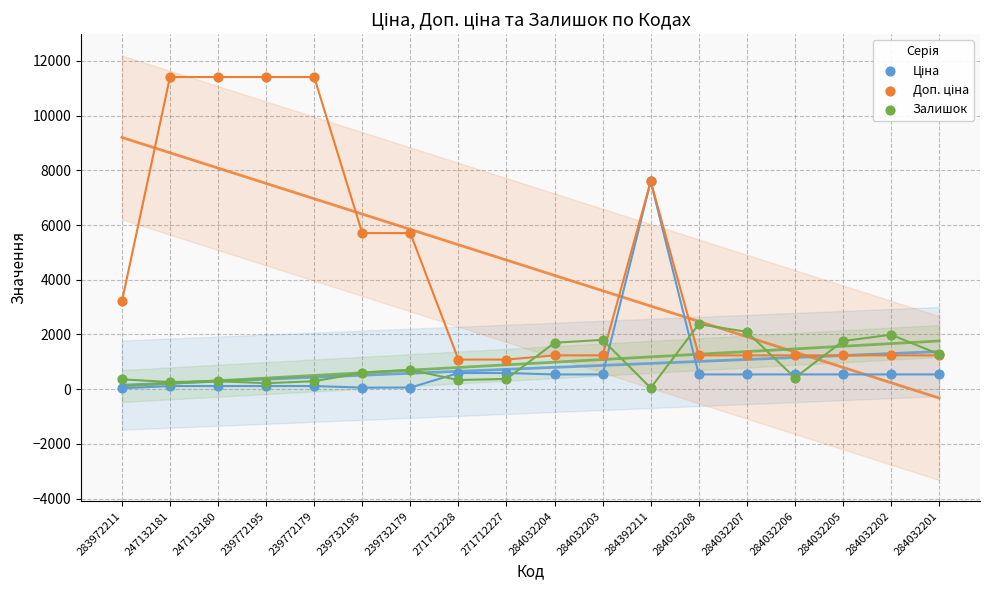

Which series reaches the maximum Y coordinate?

Доп. ціна